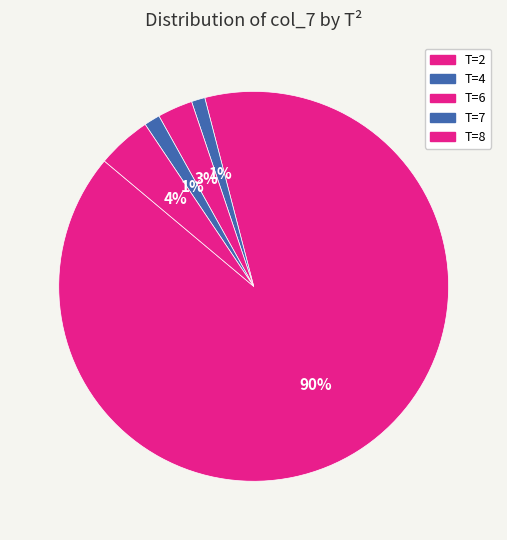

How many slices are in this pie chart?

5